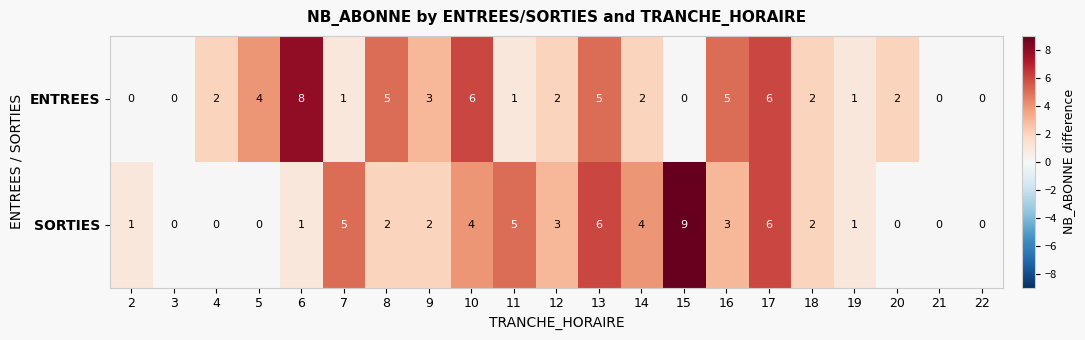

At which label does SORTIES first exceed 2?

7